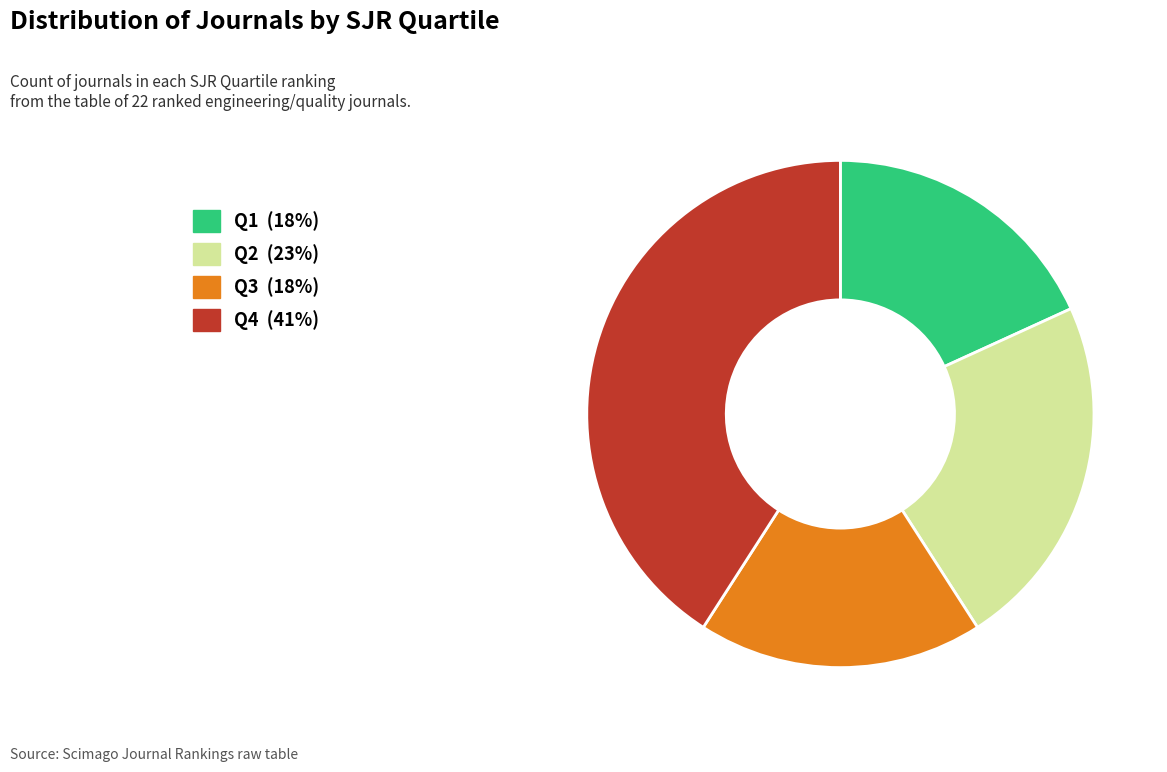

Count the number of slices in the pie.

4